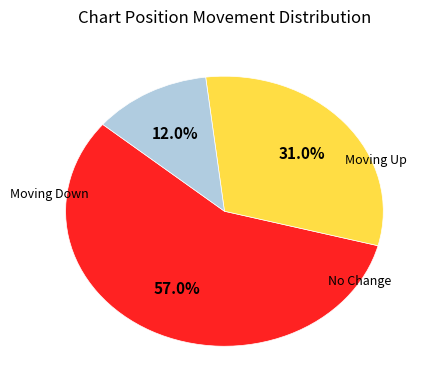

How many segments does this pie chart have?

3